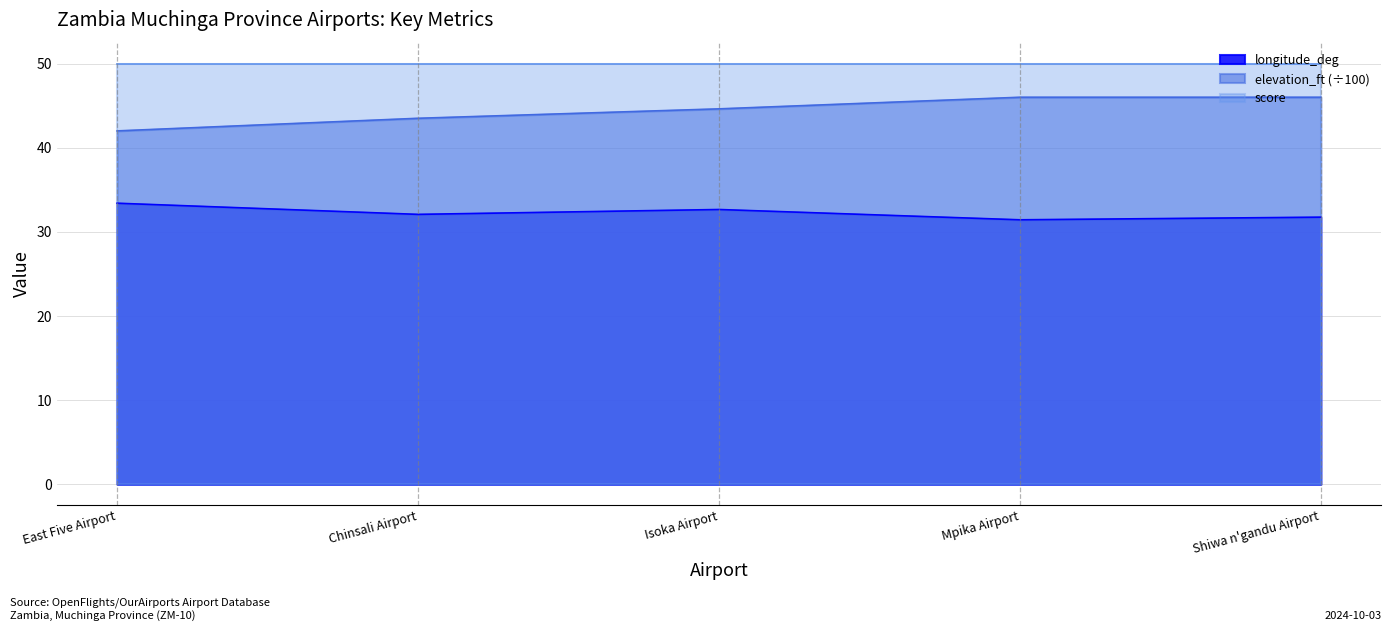

What is the greatest value displayed?

50.0